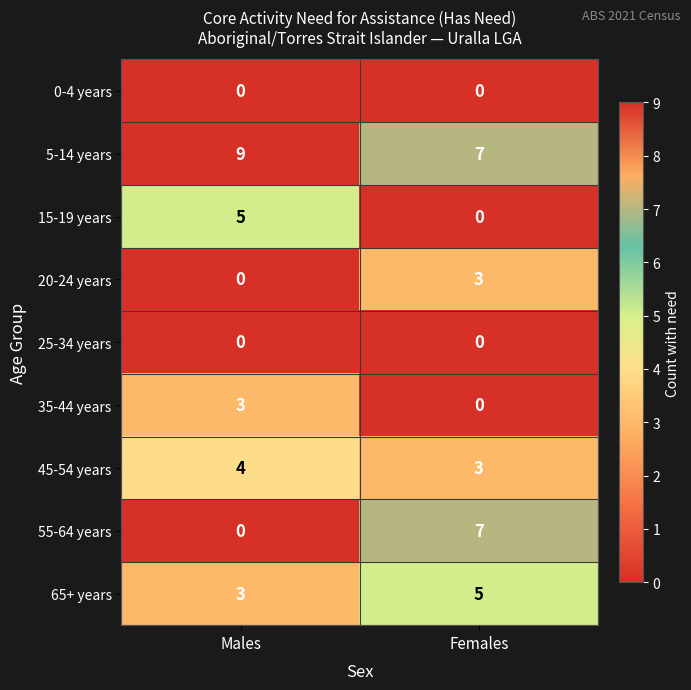

The value of 45-54 years at Males is 4. True or false?

True